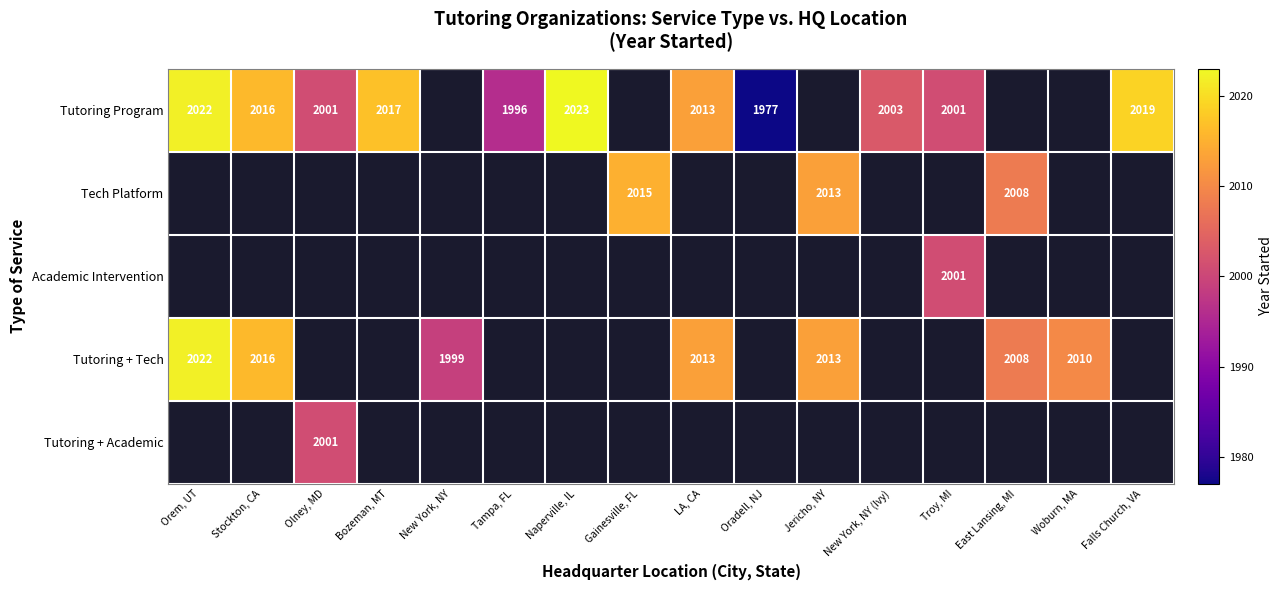

At how many categories does at least one series exceed 2009?

9